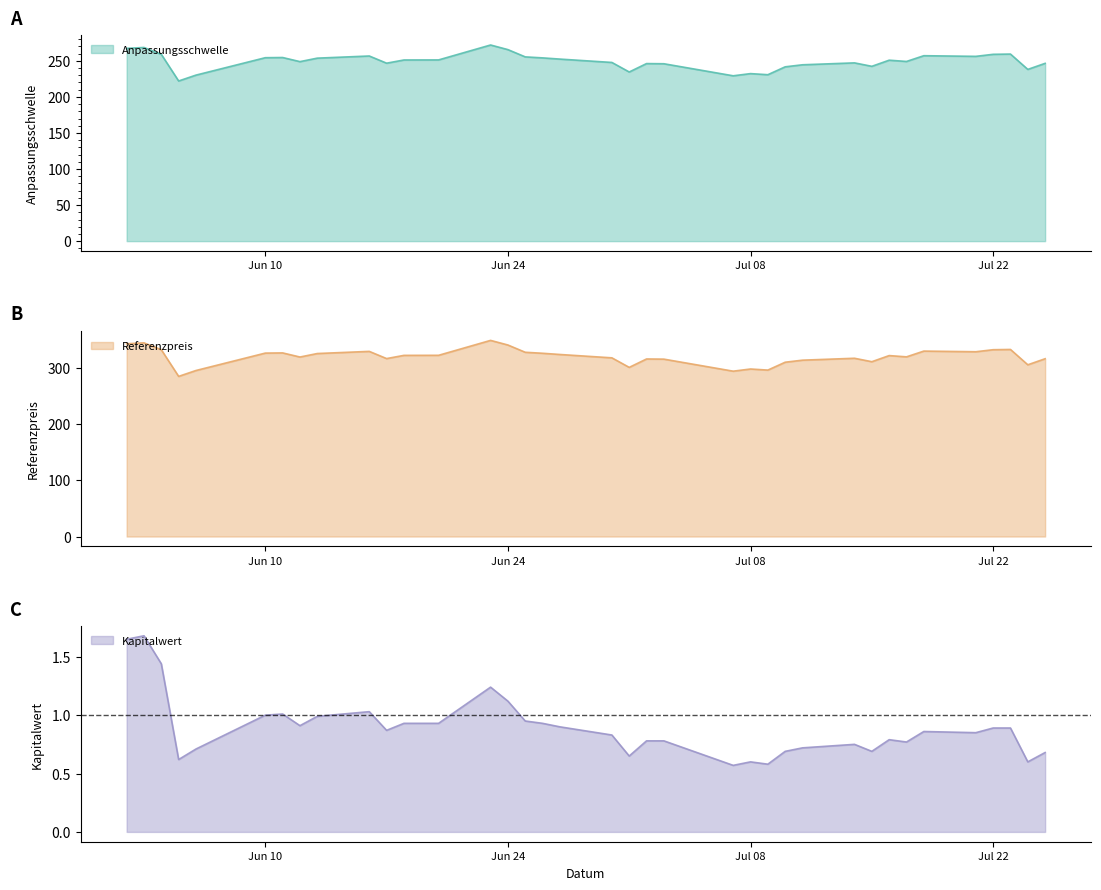

What is the minimum value for Anpassungsschwelle?

222.1